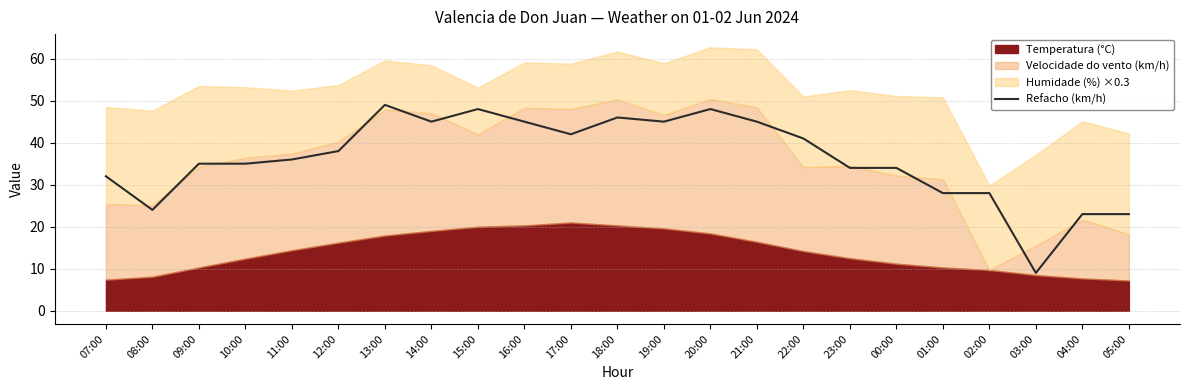

The value of Refacho (km/h) at 12:00 is 68. True or false?

False